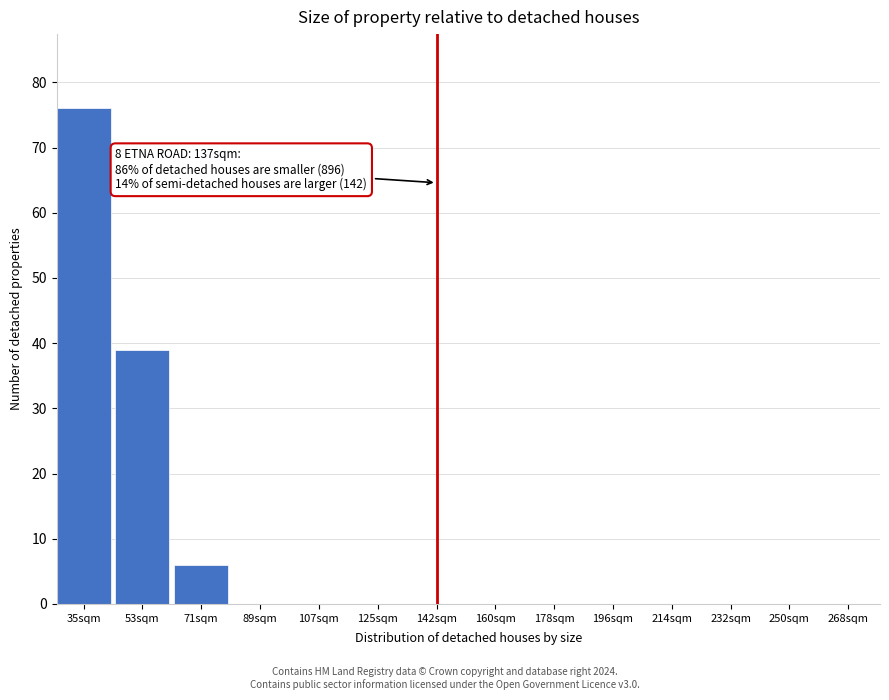

Reading left to right, extract all data points from this chart.

35sqm=76	53sqm=39	71sqm=6	89sqm=0	107sqm=0	125sqm=0	142sqm=0	160sqm=0	178sqm=0	196sqm=0	214sqm=0	232sqm=0	250sqm=0	268sqm=0